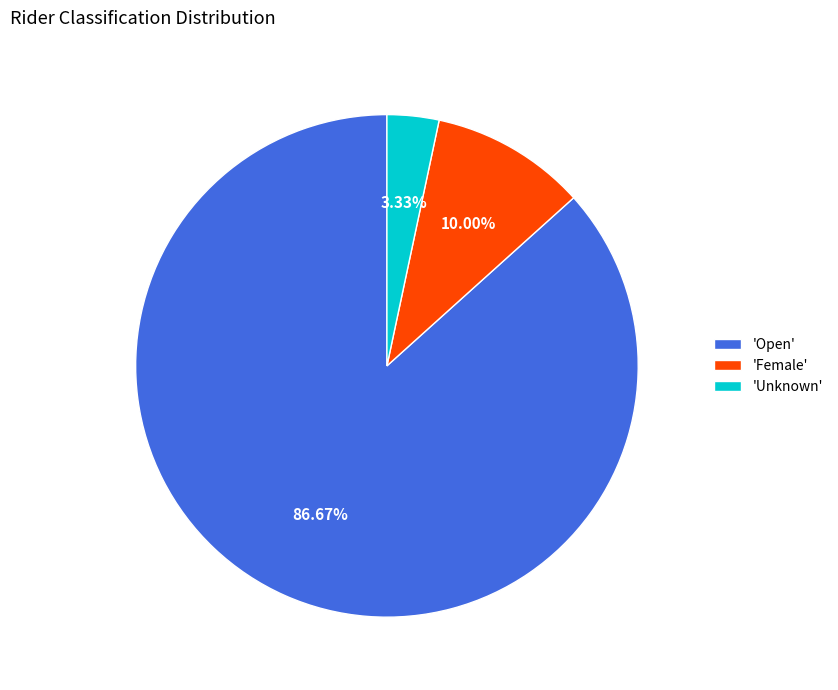

Is the sum of 'Open' and 'Unknown' greater than half?

Yes